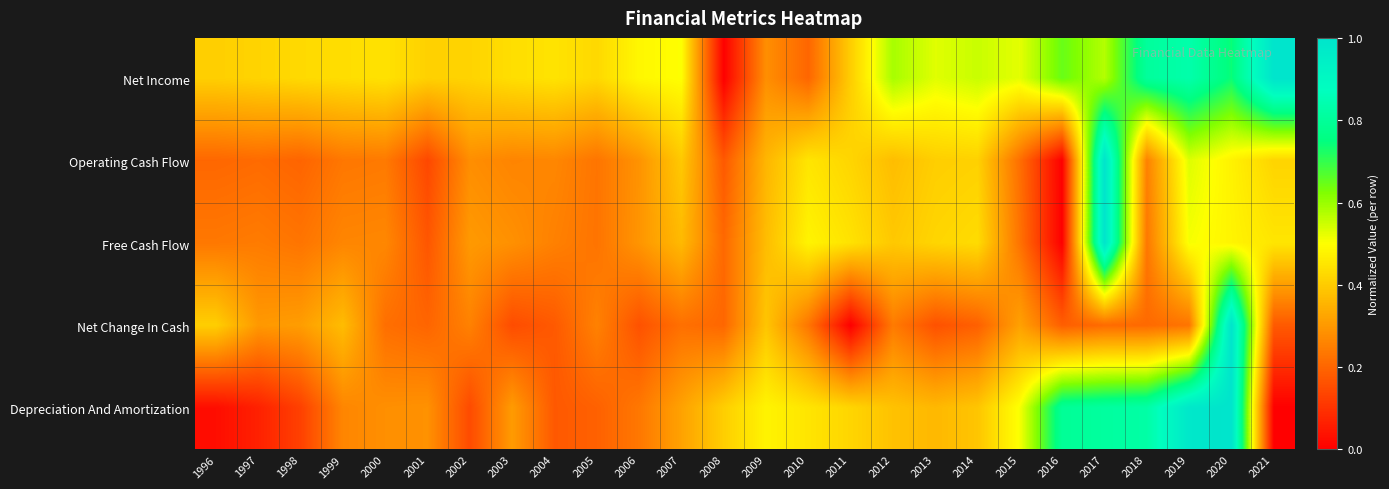

Reading right to left, extract all data points from this chart.

Net Income: 2021=1.0	2020=0.7	2019=0.8	2018=0.8	2017=0.6	2016=0.6	2015=0.5	2014=0.6	2013=0.5	2012=0.6	2011=0.4	2010=0.2	2009=0.3	2008=0.0	2007=0.5	2006=0.5	2005=0.4	2004=0.4	2003=0.4	2002=0.4	2001=0.4	2000=0.4	1999=0.4	1998=0.4	1997=0.4	1996=0.4
Operating Cash Flow: 2021=0.4	2020=0.5	2019=0.5	2018=0.3	2017=1.0	2016=0.0	2015=0.2	2014=0.4	2013=0.4	2012=0.4	2011=0.4	2010=0.5	2009=0.4	2008=0.2	2007=0.4	2006=0.3	2005=0.2	2004=0.3	2003=0.3	2002=0.3	2001=0.1	2000=0.2	1999=0.2	1998=0.2	1997=0.2	1996=0.2
Free Cash Flow: 2021=0.5	2020=0.5	2019=0.5	2018=0.2	2017=1.0	2016=0.0	2015=0.2	2014=0.4	2013=0.4	2012=0.4	2011=0.4	2010=0.5	2009=0.4	2008=0.2	2007=0.4	2006=0.3	2005=0.2	2004=0.3	2003=0.3	2002=0.3	2001=0.2	2000=0.3	1999=0.3	1998=0.2	1997=0.2	1996=0.2
Net Change In Cash: 2021=0.2	2020=1.0	2019=0.2	2018=0.2	2017=0.2	2016=0.2	2015=0.3	2014=0.2	2013=0.2	2012=0.2	2011=0.0	2010=0.2	2009=0.4	2008=0.2	2007=0.2	2006=0.2	2005=0.3	2004=0.2	2003=0.2	2002=0.3	2001=0.2	2000=0.2	1999=0.4	1998=0.3	1997=0.3	1996=0.4
Depreciation And Amortization: 2021=0.0	2020=1.0	2019=1.0	2018=0.8	2017=0.8	2016=0.8	2015=0.5	2014=0.4	2013=0.4	2012=0.4	2011=0.4	2010=0.5	2009=0.5	2008=0.4	2007=0.3	2006=0.2	2005=0.2	2004=0.2	2003=0.3	2002=0.1	2001=0.3	2000=0.3	1999=0.3	1998=0.1	1997=0.1	1996=0.0